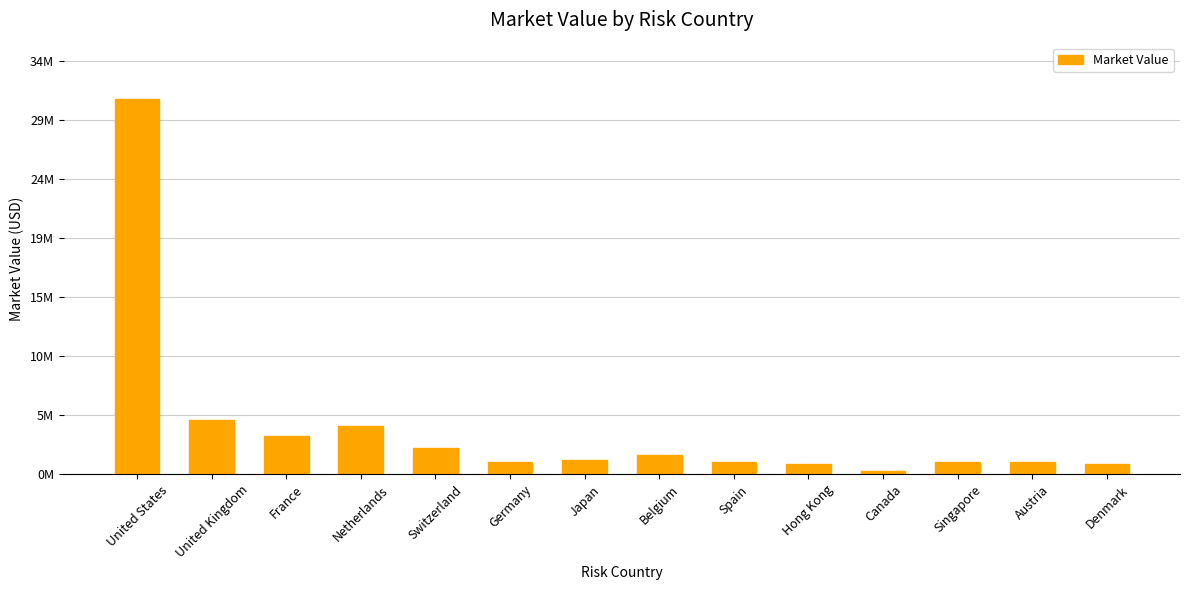

The chart shows a value of 969771.7 at Austria. True or false?

True